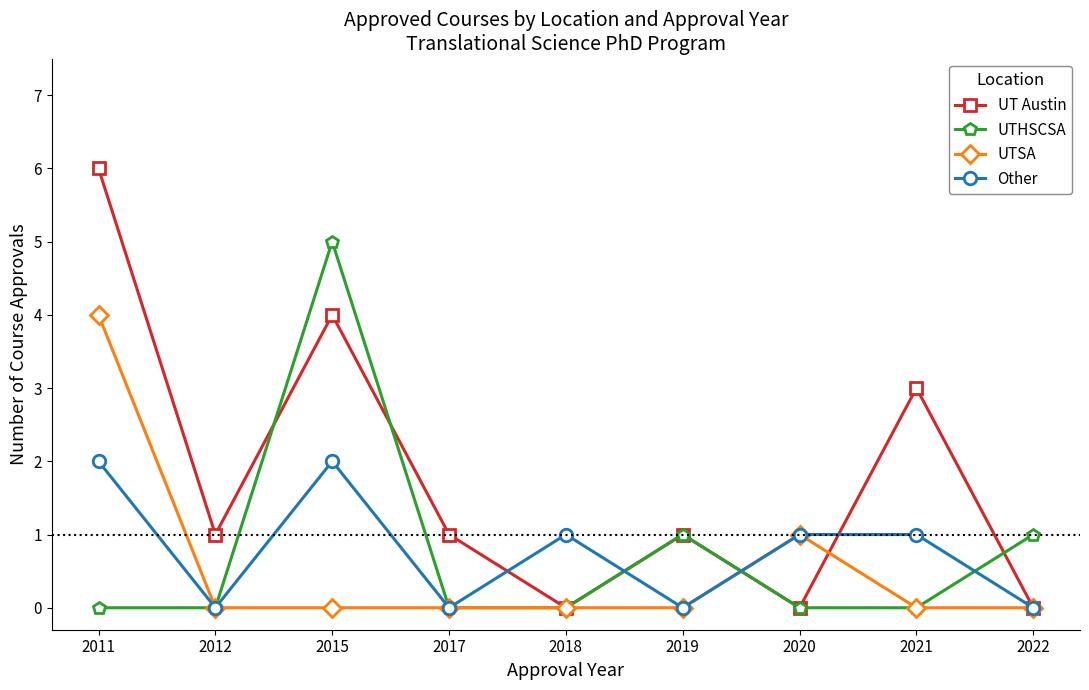

How many Other values are between 0 and 1?

7